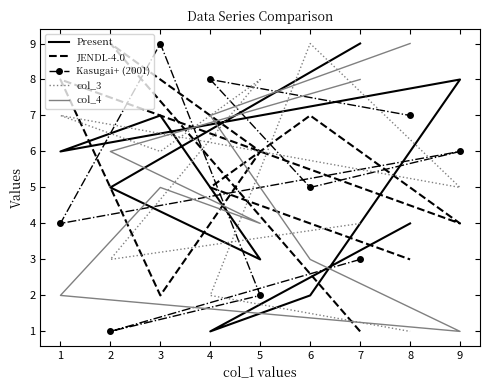

What is the difference between the maximum and second lowest values in the Present series?

7